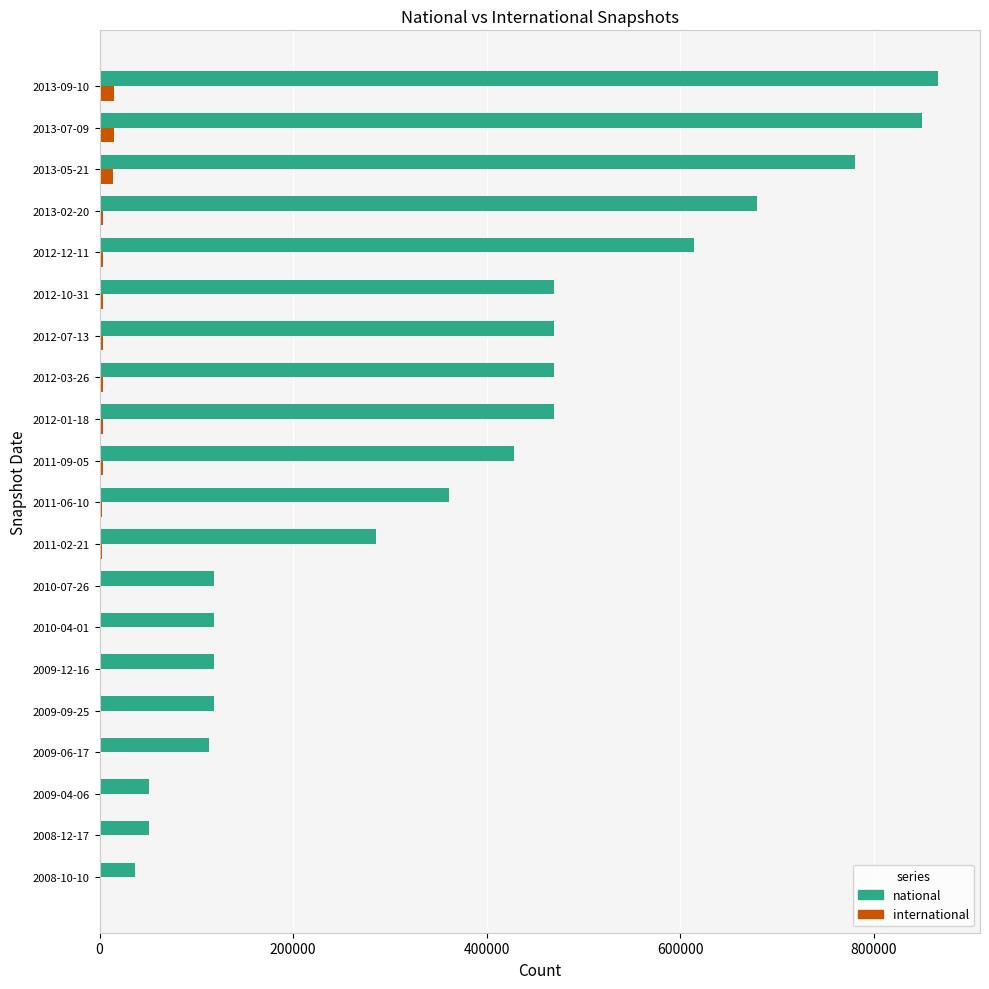

What is the sum of all international values?

83807